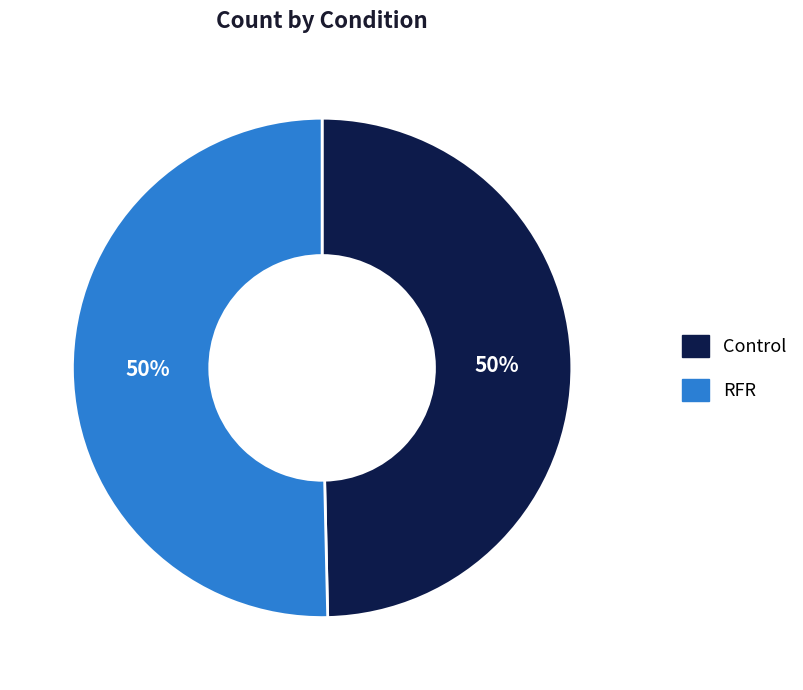

What percentage is the RFR slice, to the nearest percent?

50%